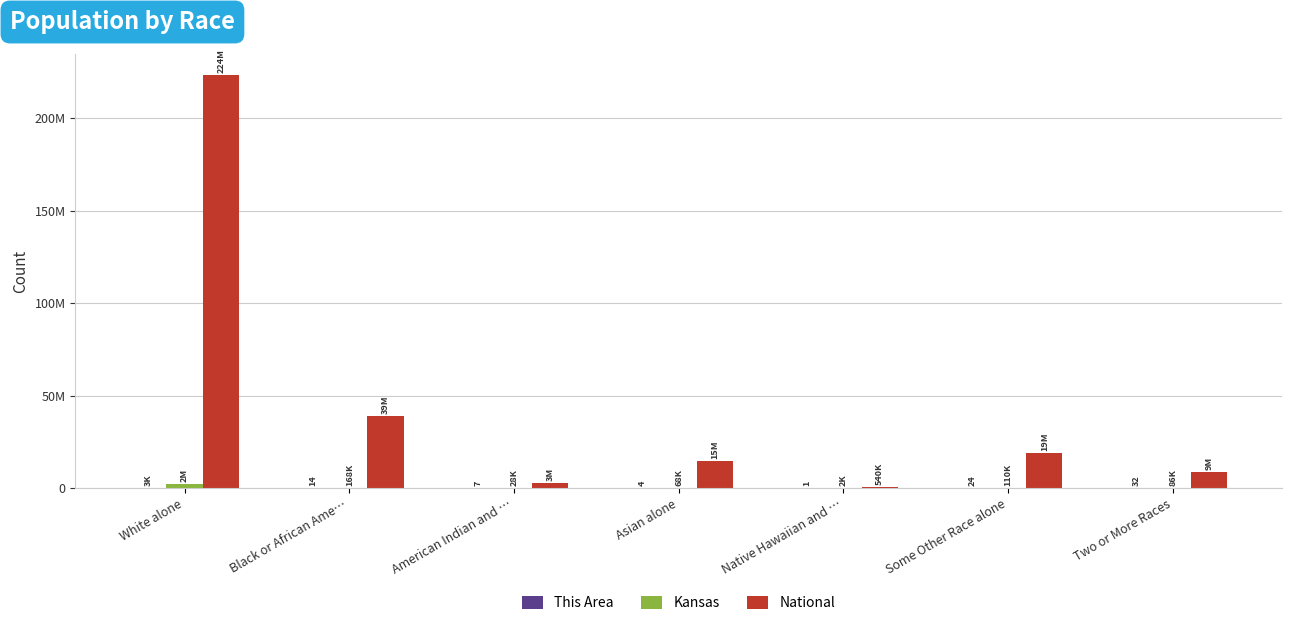

Does the chart contain stacked bars?

No